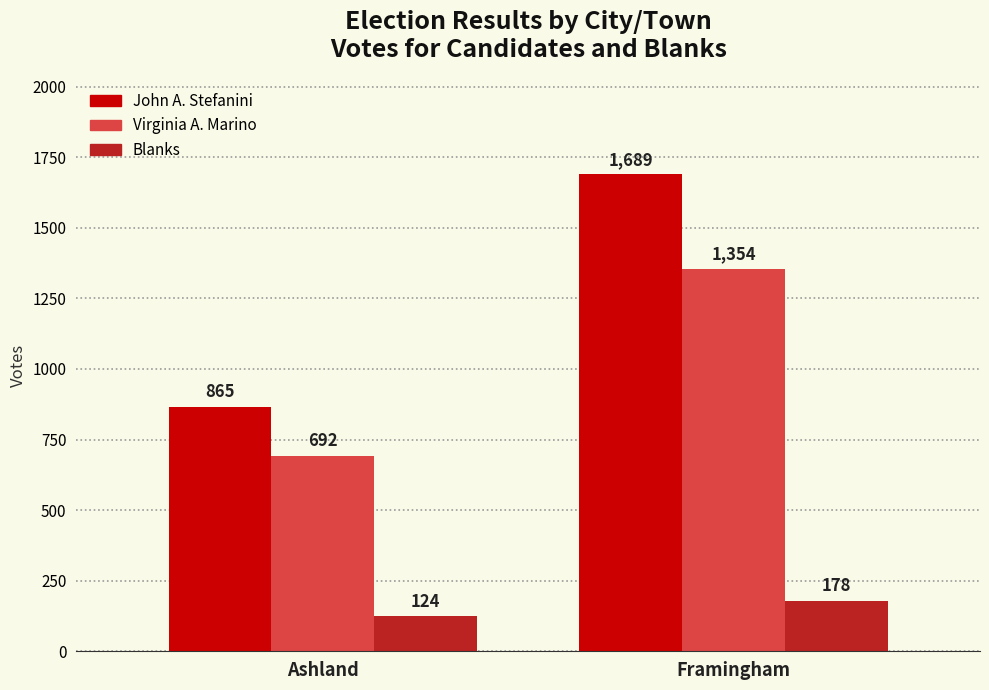

Rank the series at Ashland from highest to lowest value.

John A. Stefanini, Virginia A. Marino, Blanks